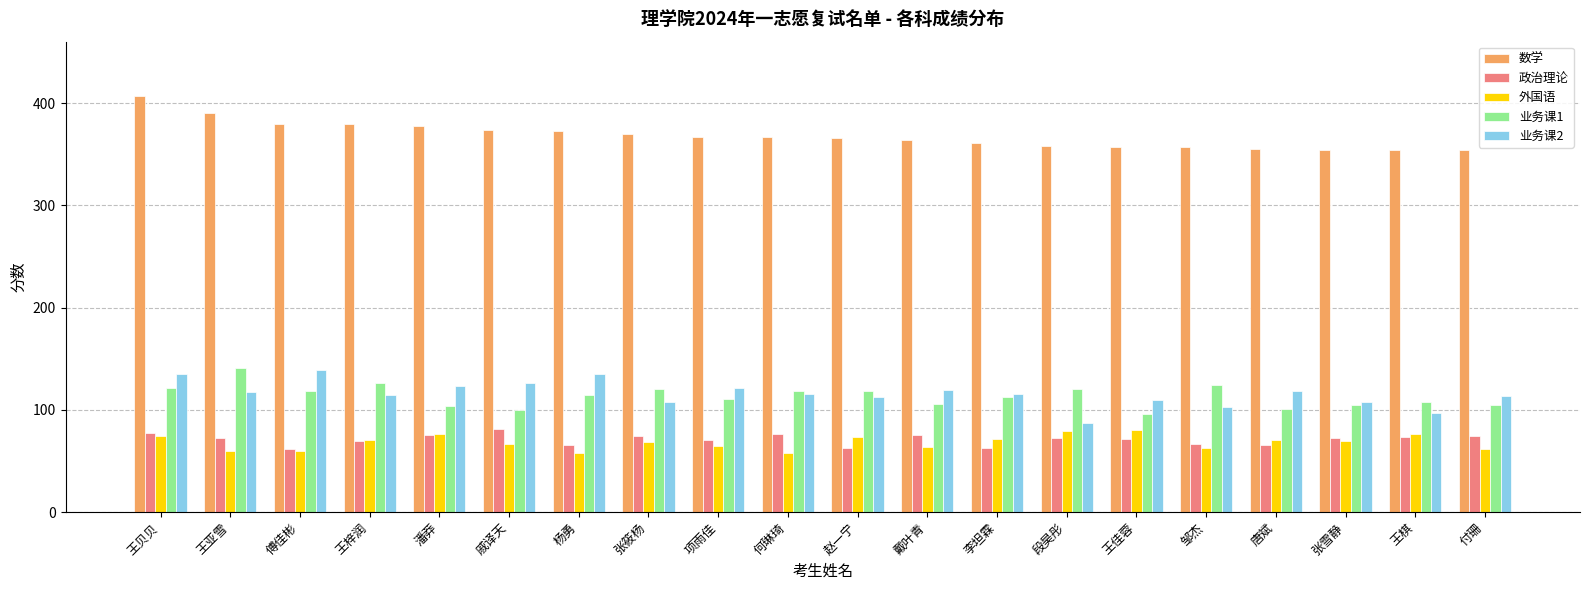

Are the bars horizontal?

No